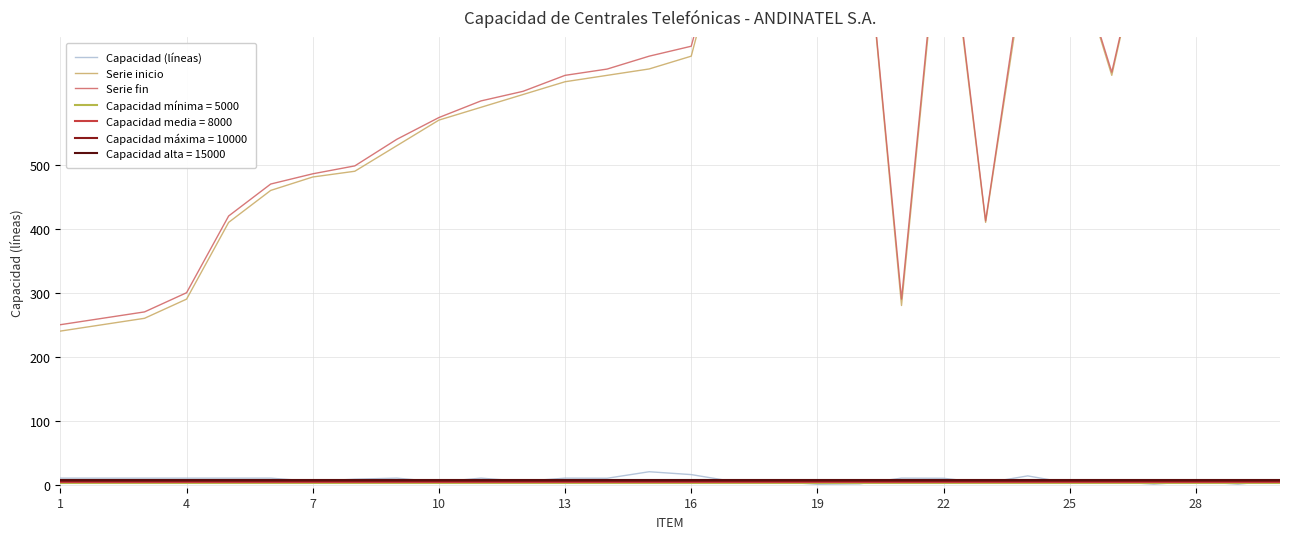

True or false: Serie fin and Capacidad (líneas) intersect in this chart.

False